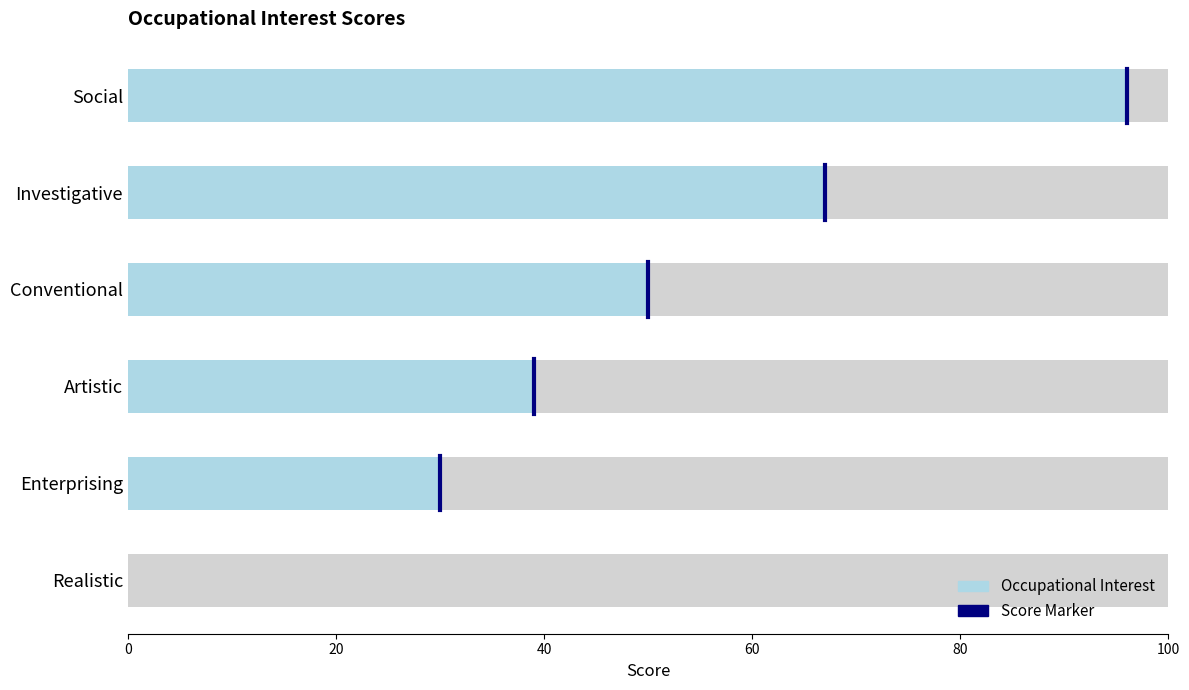

How many values are above zero?

5